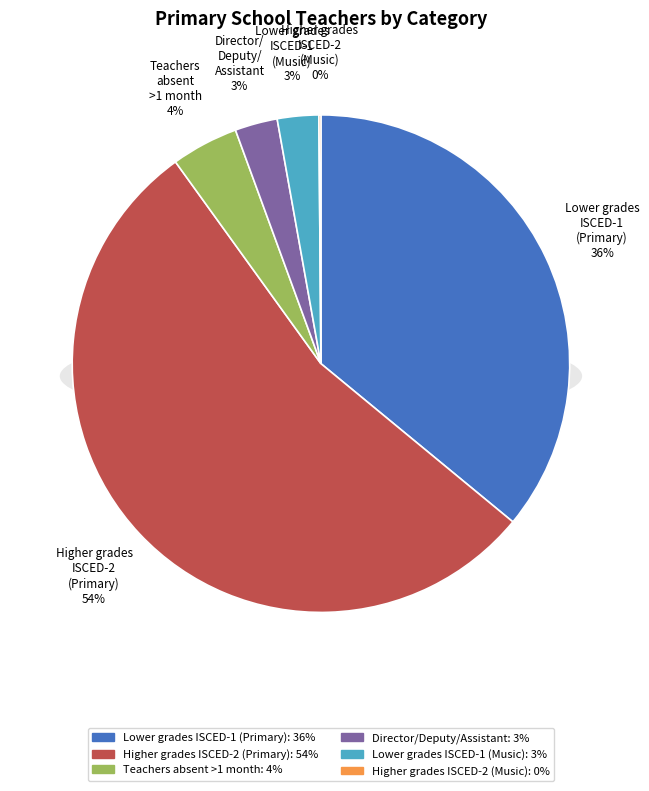

Is it true that Director/Deputy/Assistant is 1% of the pie?

False